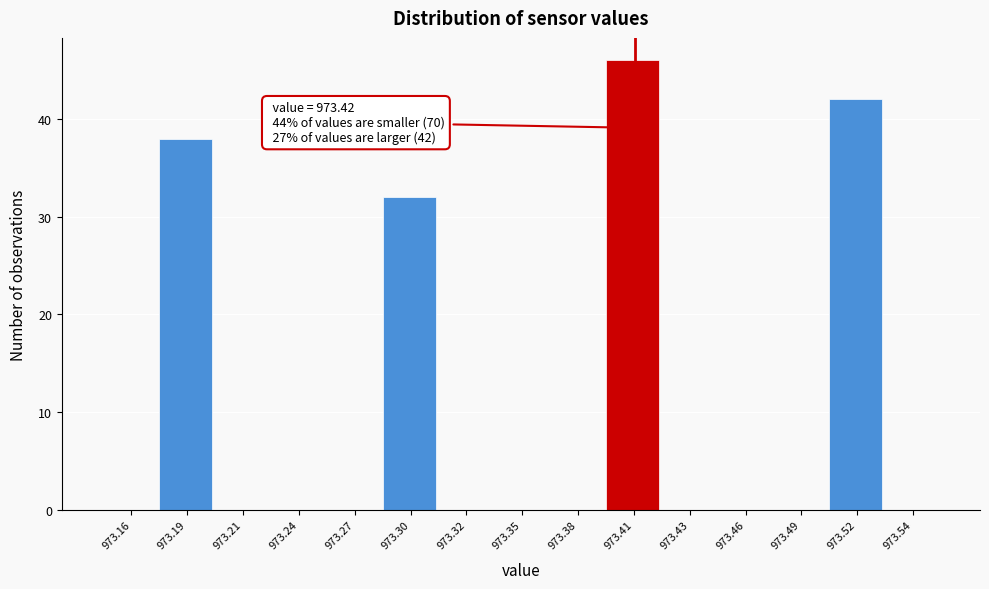

Reading left to right, extract all data points from this chart.

973.16=0	973.19=38	973.21=0	973.24=0	973.27=0	973.30=32	973.32=0	973.35=0	973.38=0	973.41=46	973.43=0	973.46=0	973.49=0	973.52=42	973.54=0